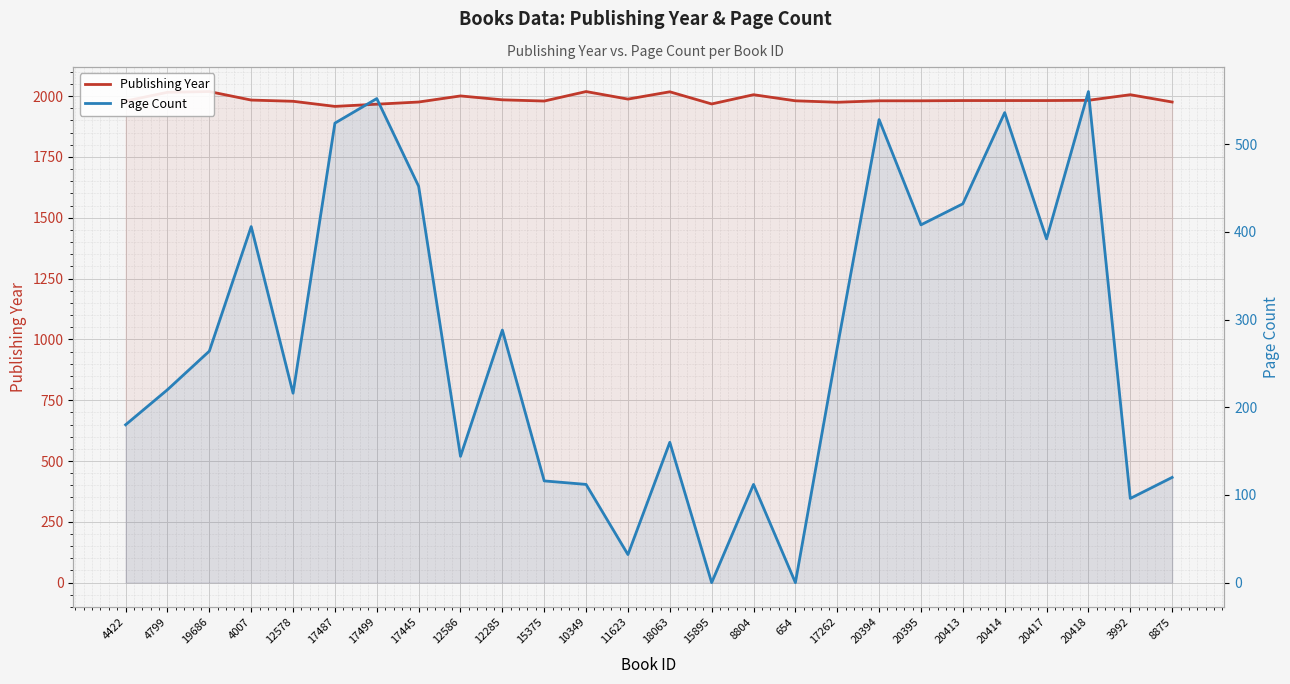

Which label corresponds to the largest value in the chart?

19686